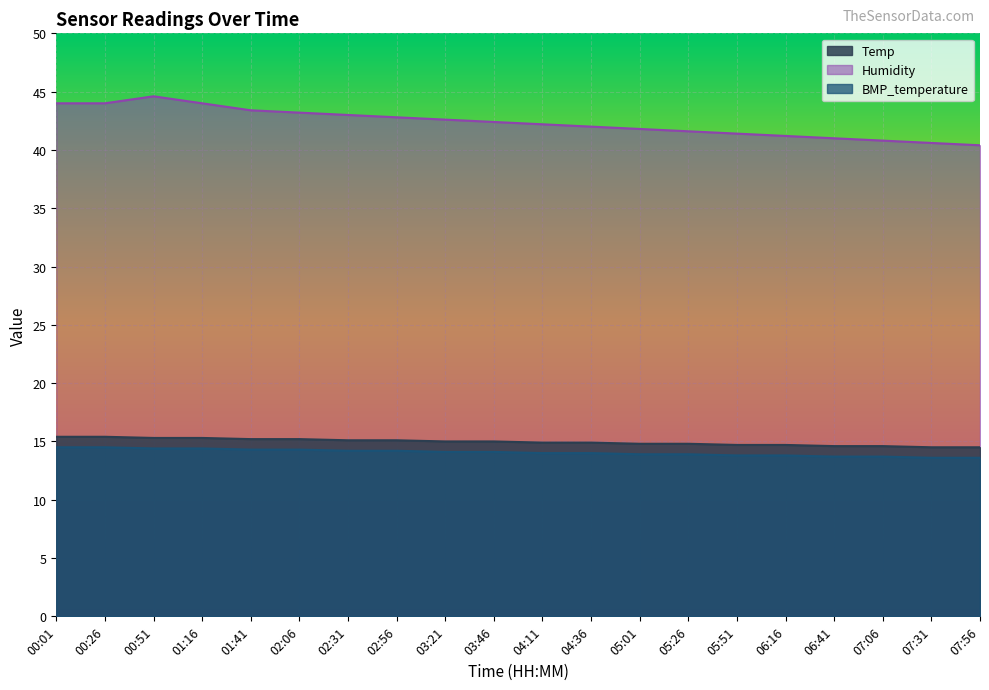

Reading left to right, transcribe all the data shown in this chart.

Temp: 15.4	15.4	15.3	15.3	15.2	15.2	15.1	15.1	15.0	15.0	14.9	14.9	14.8	14.8	14.7	14.7	14.6	14.6	14.5	14.5
Humidity: 44.0	44.0	44.6	44.0	43.4	43.2	43.0	42.8	42.6	42.4	42.2	42.0	41.8	41.6	41.4	41.2	41.0	40.8	40.6	40.4
BMP_temperature: 14.5	14.5	14.4	14.4	14.3	14.3	14.2	14.2	14.1	14.1	14.0	14.0	13.9	13.9	13.8	13.8	13.7	13.7	13.6	13.6